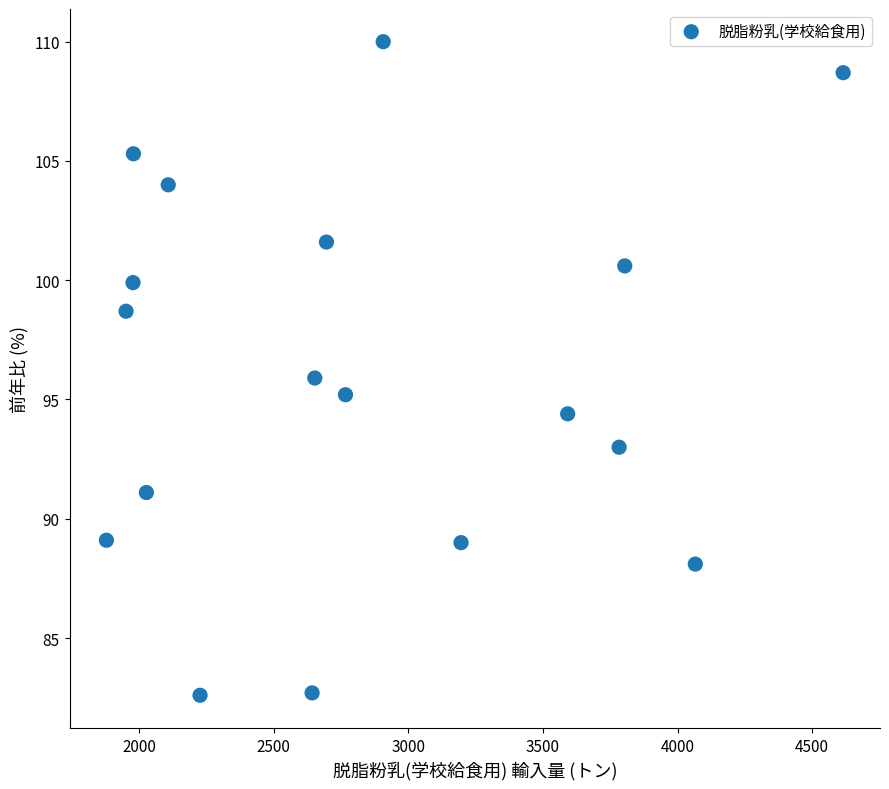

What is the range of Y values (max minus min)?

27.4